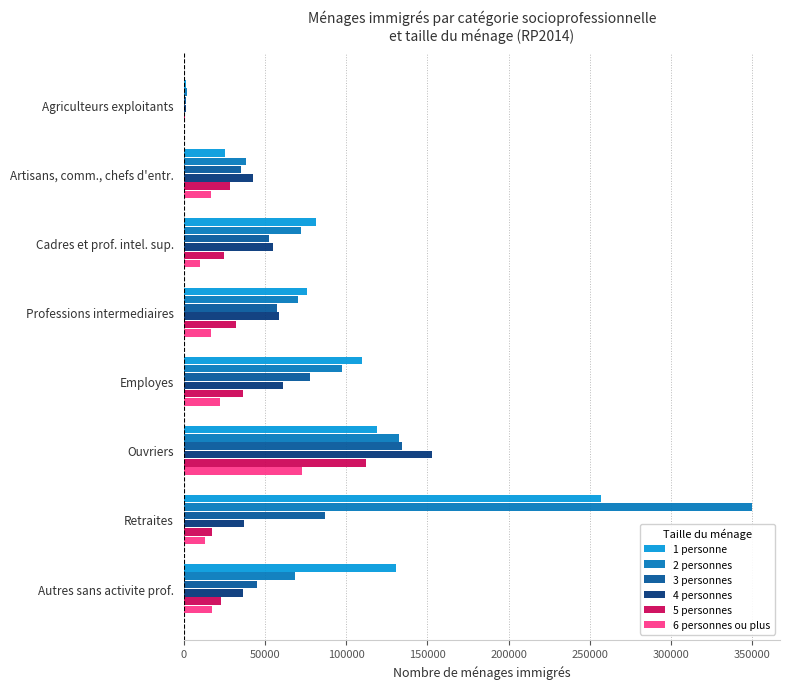

What is the average value of the 6 personnes ou plus series?

21218.4